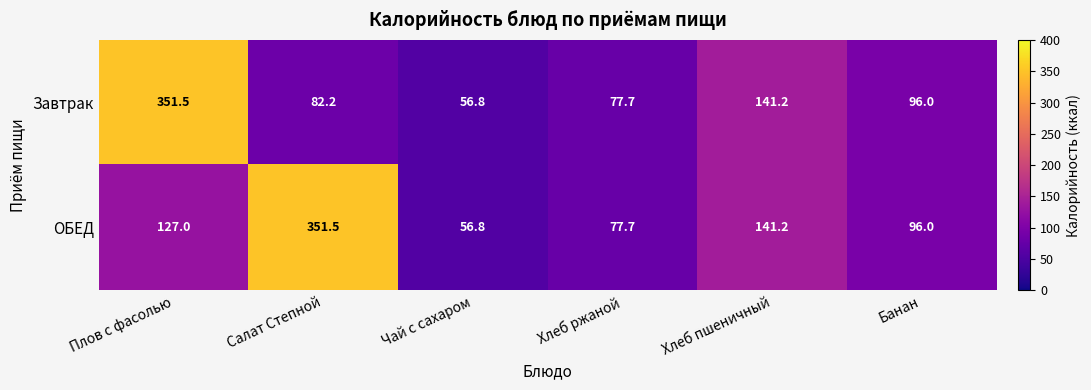

What value does the Завтрак series have at Хлеб пшеничный?

141.2